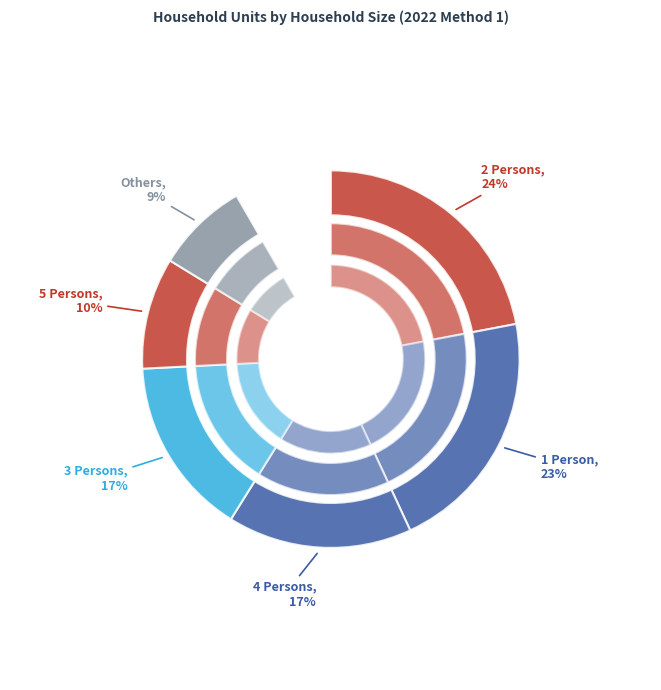

To the nearest percent, what percentage of the pie is 4 Persons?

17%